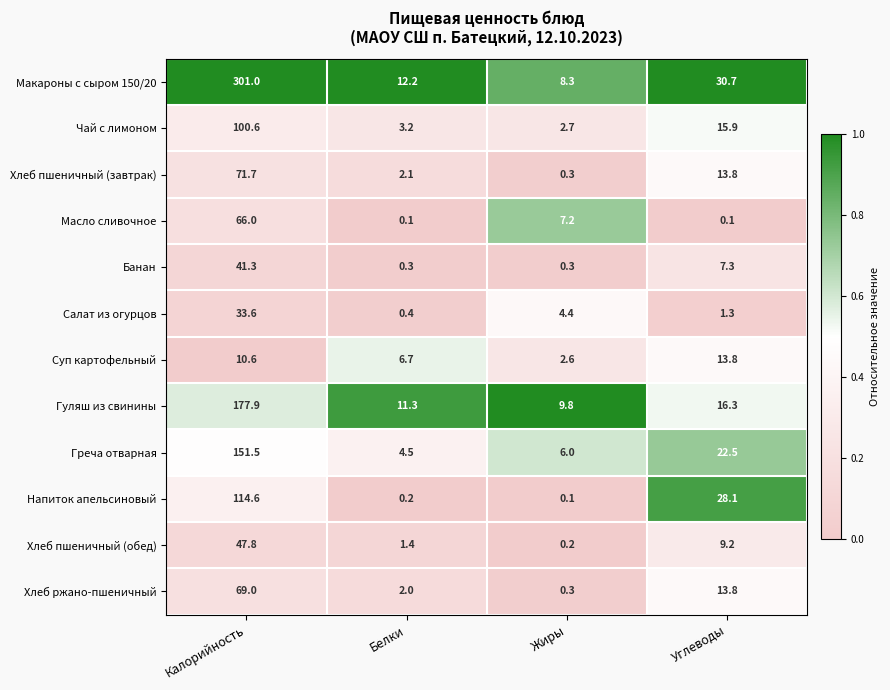

Where is Напиток апельсиновый nearest to the value 57?

Углеводы